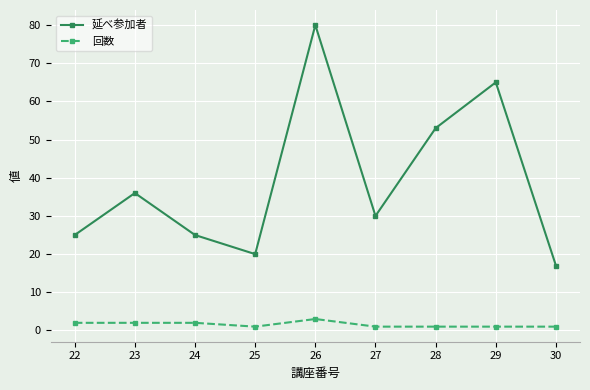

Where is 延べ参加者 nearest to the value 48?

28